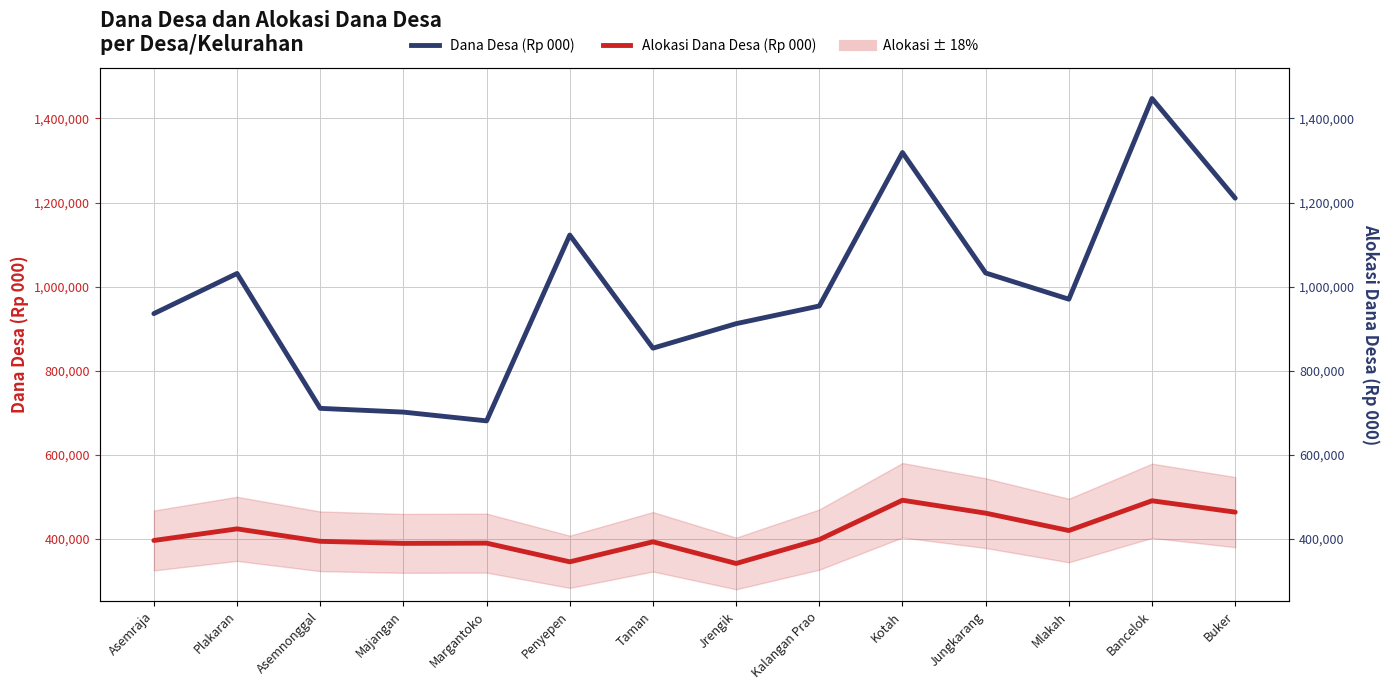

What is the smallest value displayed?

341402.4